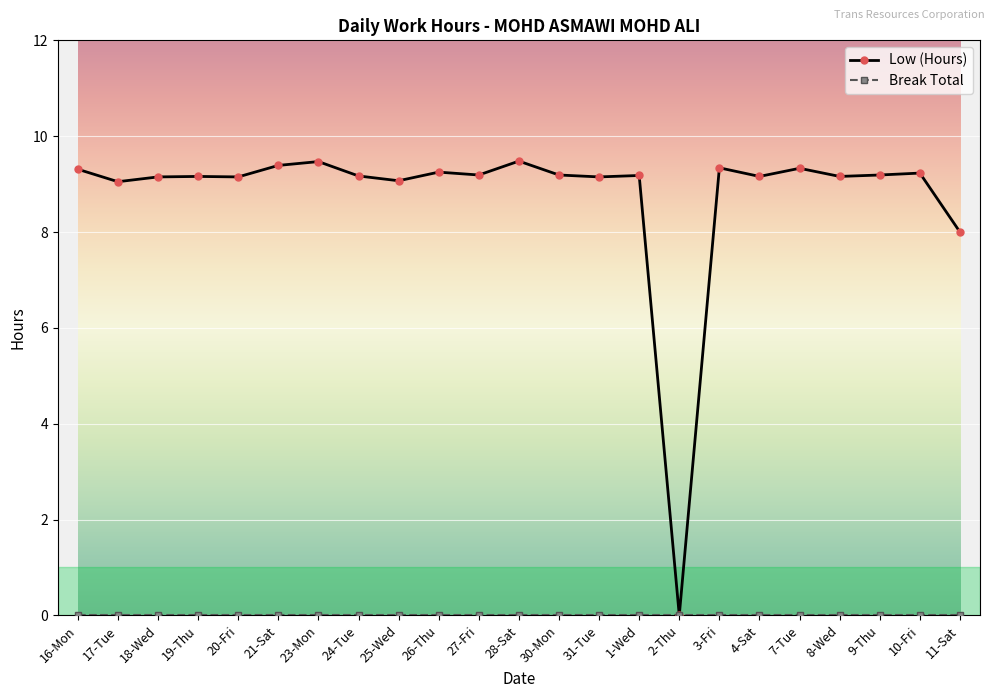

What is the total value across all series at 16-Mon?

9.3